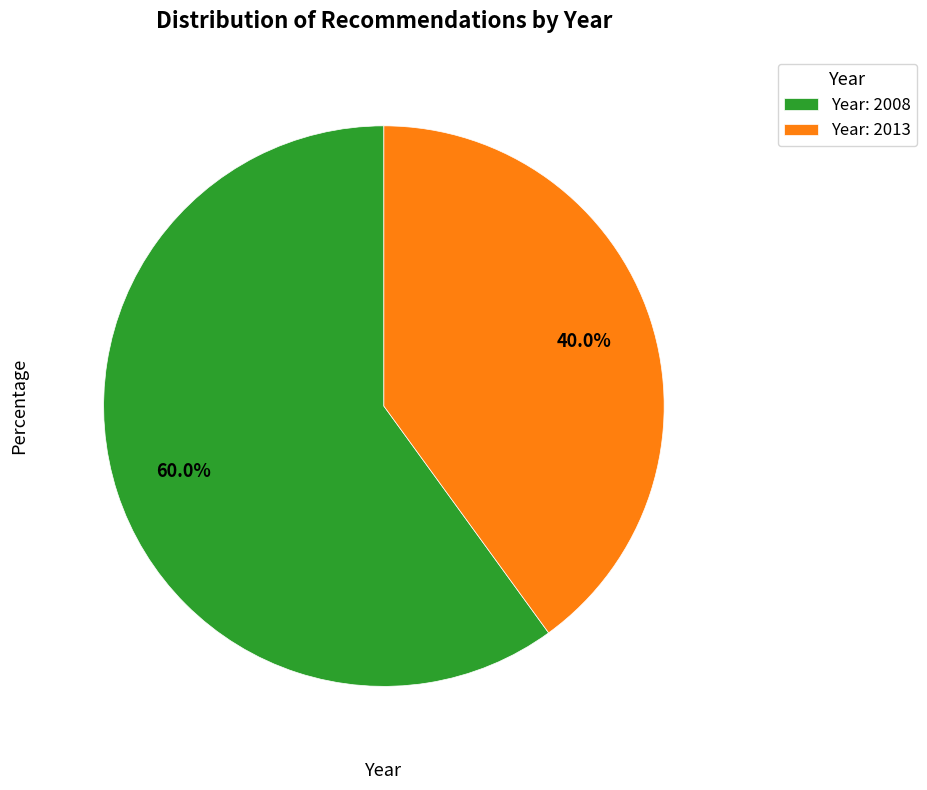

Approximately how many times larger is the value at Year: 2013 compared to Year: 2008?

0.7